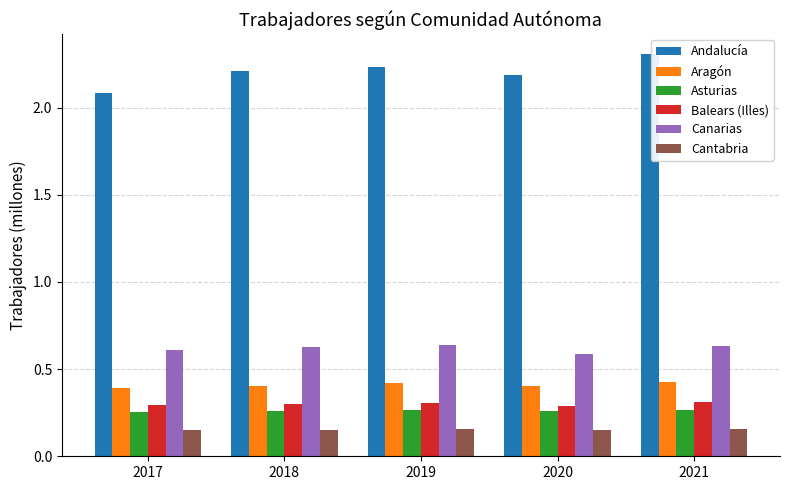

True or false: Asturias has a value of 0.1 at 2018.

False